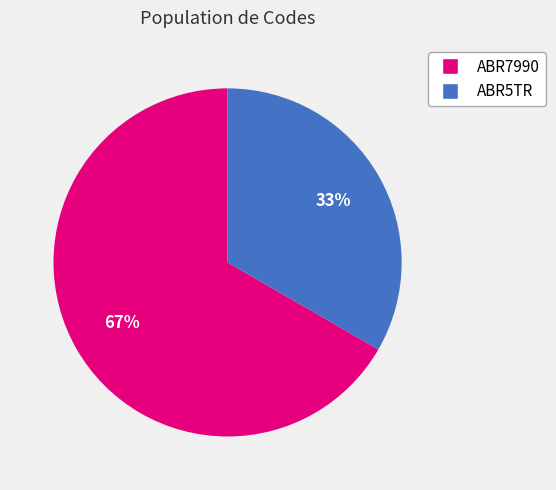

Combined, do ABR5TR and ABR7990 account for over 50%?

Yes